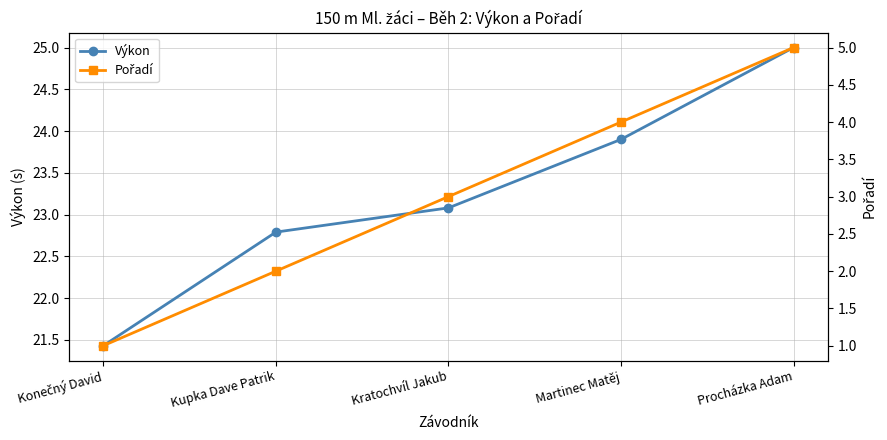

What is the difference between the Pořadí values at Konečný David and Kupka Dave Patrik?

1.0